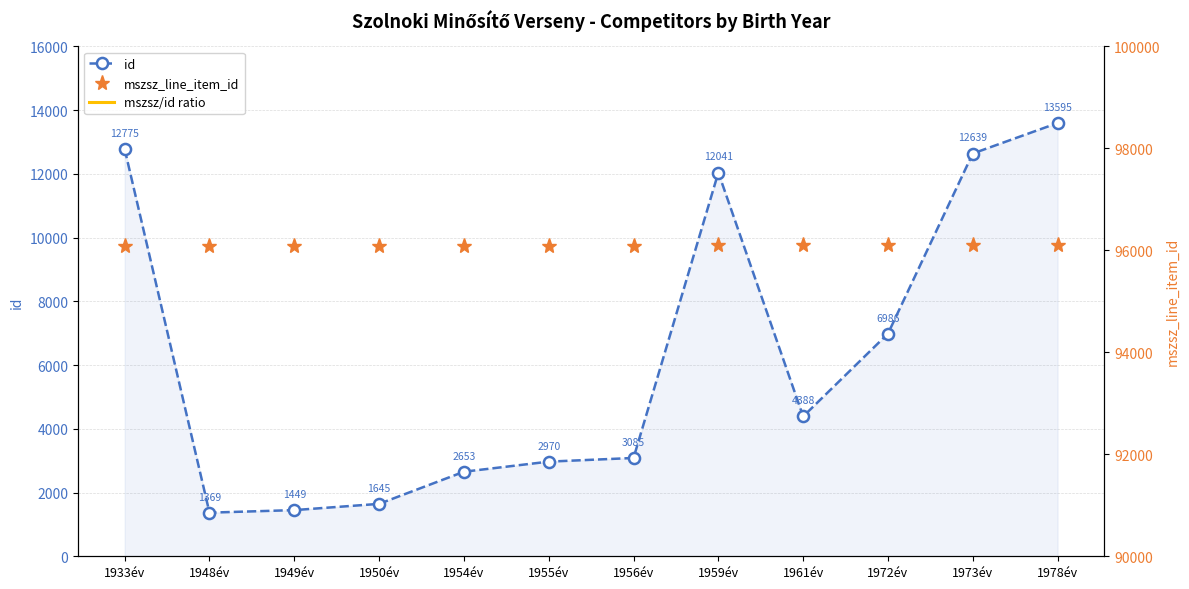

What is the approximate value of mszsz/id ratio at 1955év?

3235.5